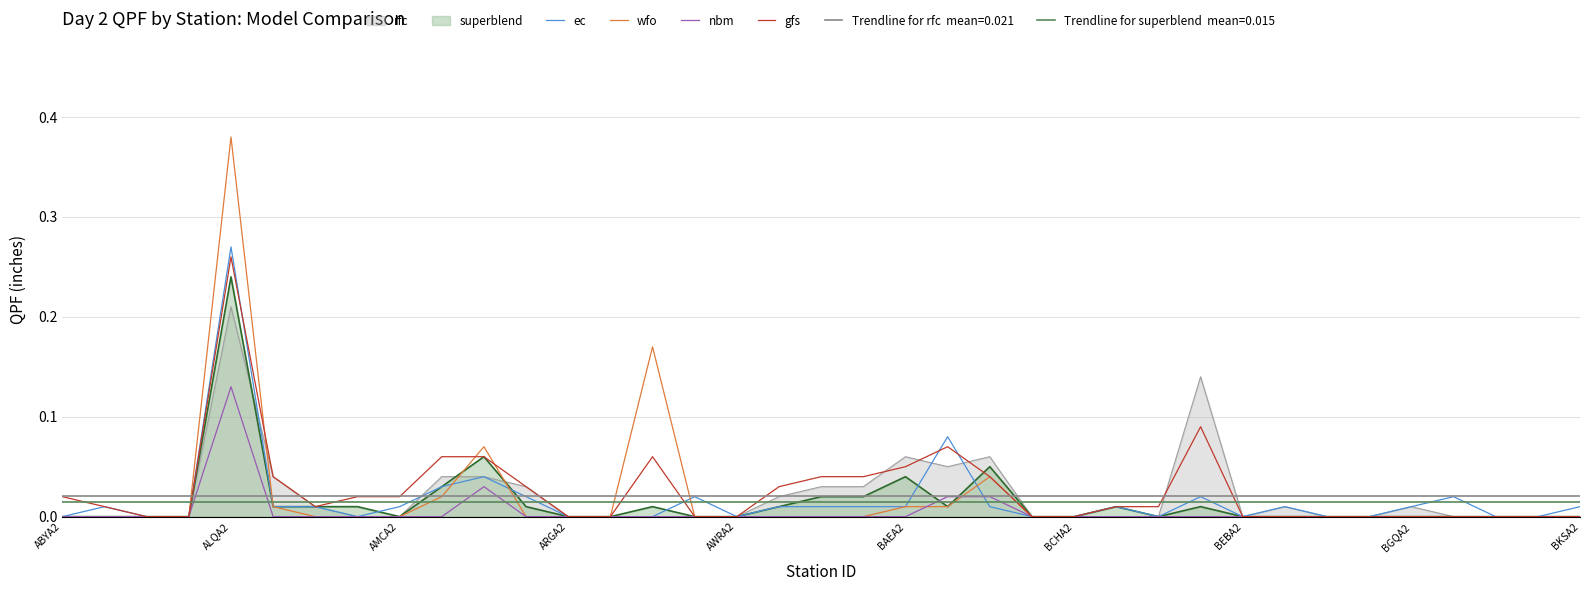

True or false: superblend has a value of -0.1 at BCHA2.

False